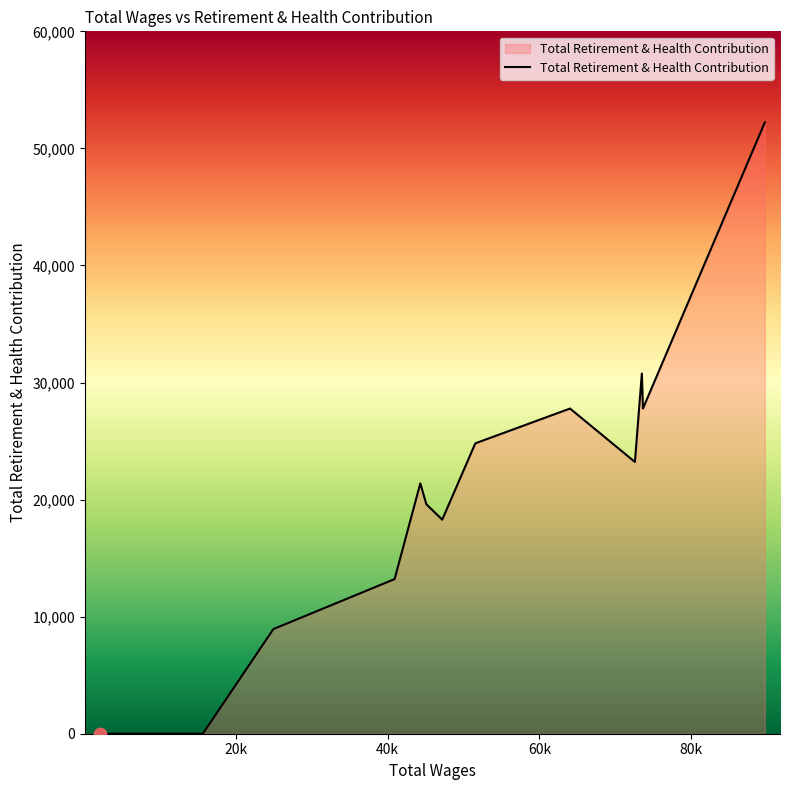

What is the difference between the maximum and minimum values?

52220